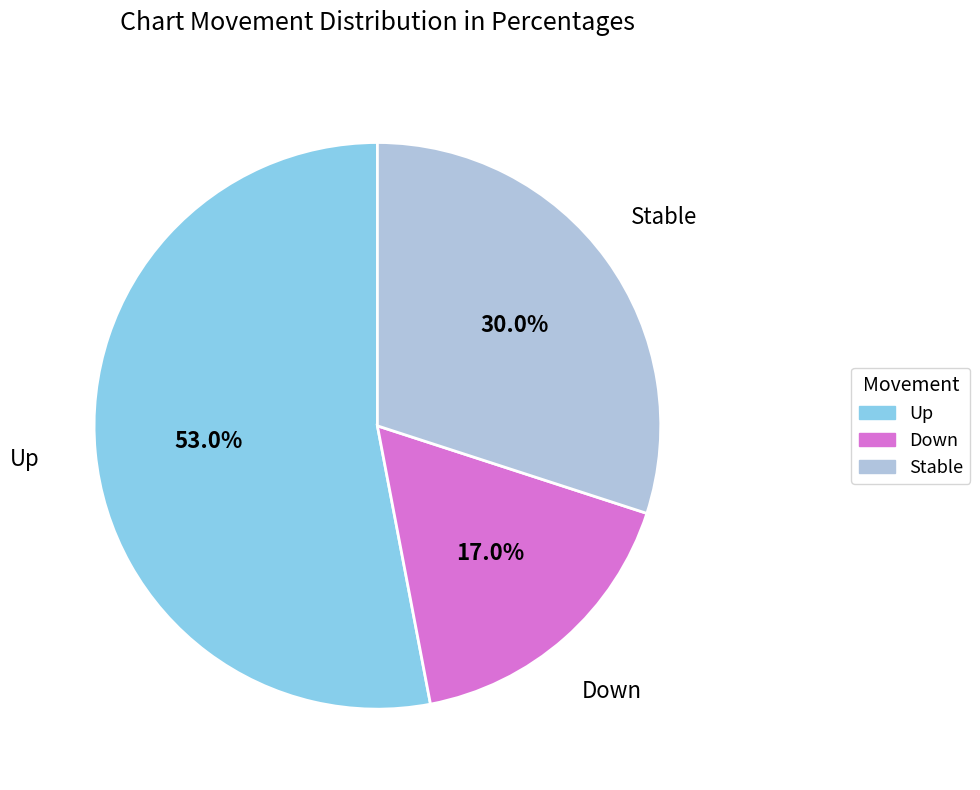

Does any single category account for the majority?

Yes